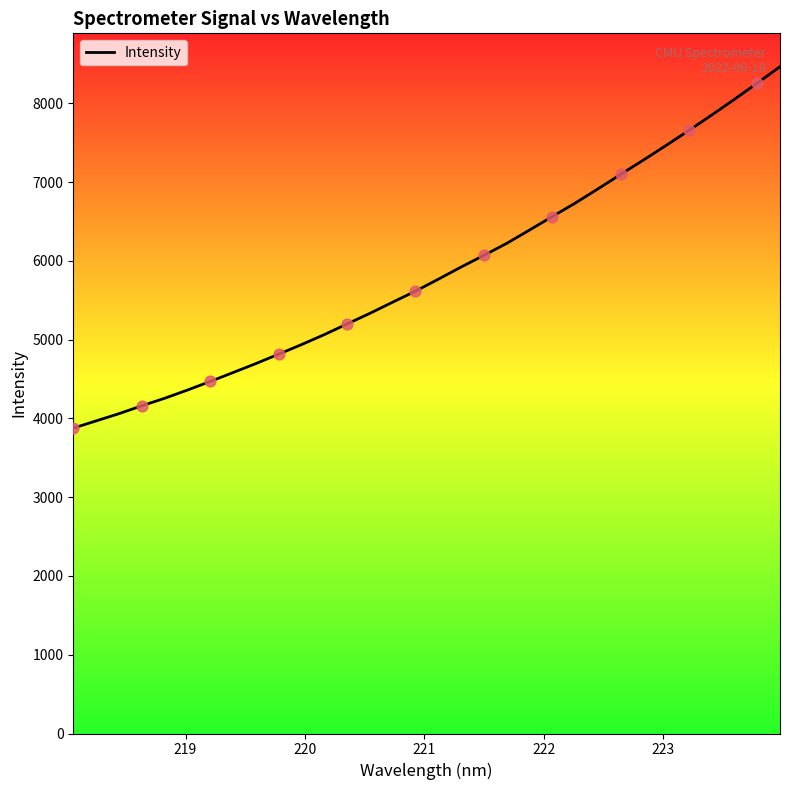

What is the smallest value displayed?

3877.3